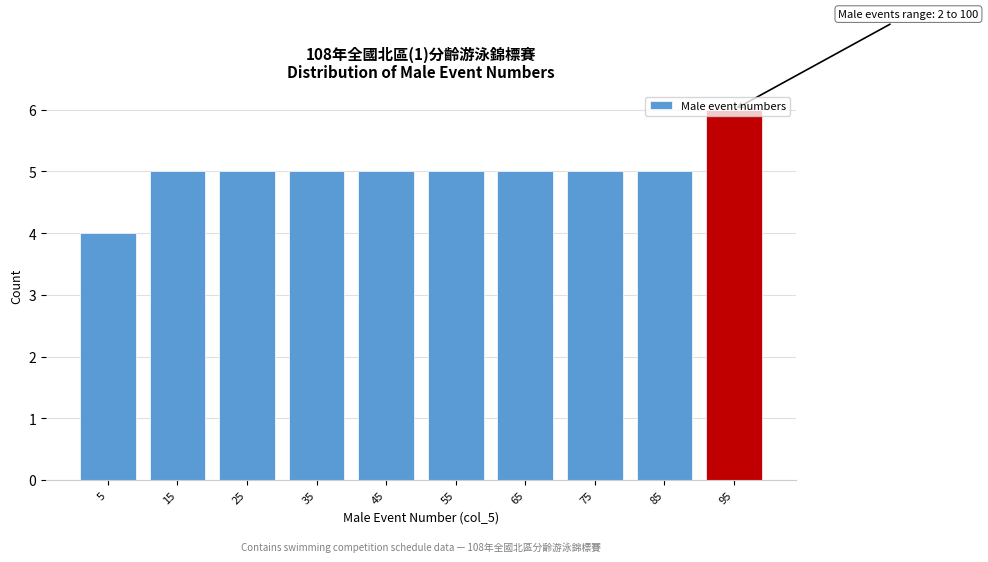

Which range on the x-axis has the tallest bar?

90 to 100